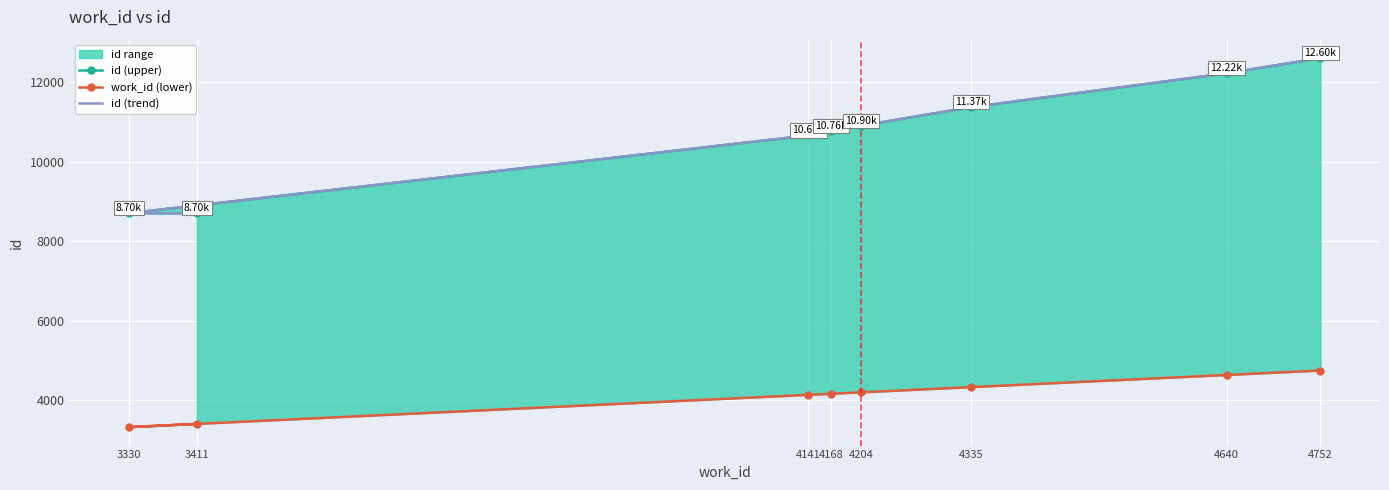

At which category is the sum across all series the highest?

4752